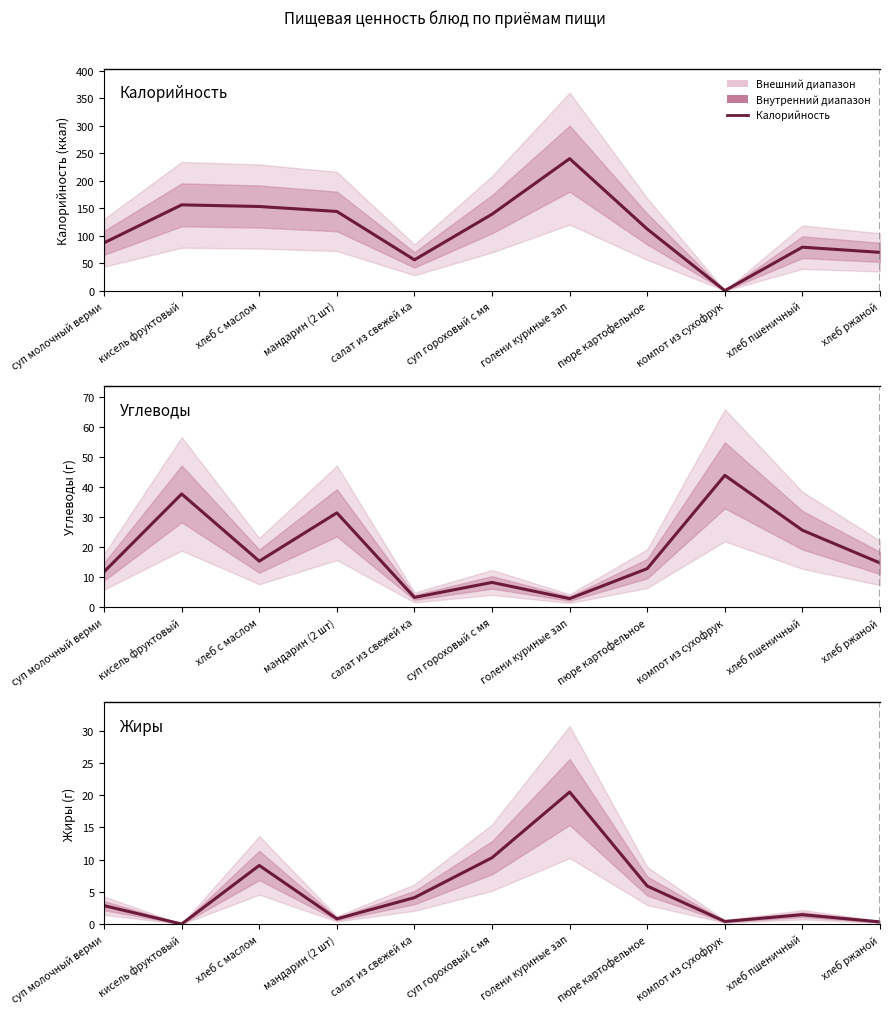

Which category has the lowest value in the Жиры series?

кисель фруктовый